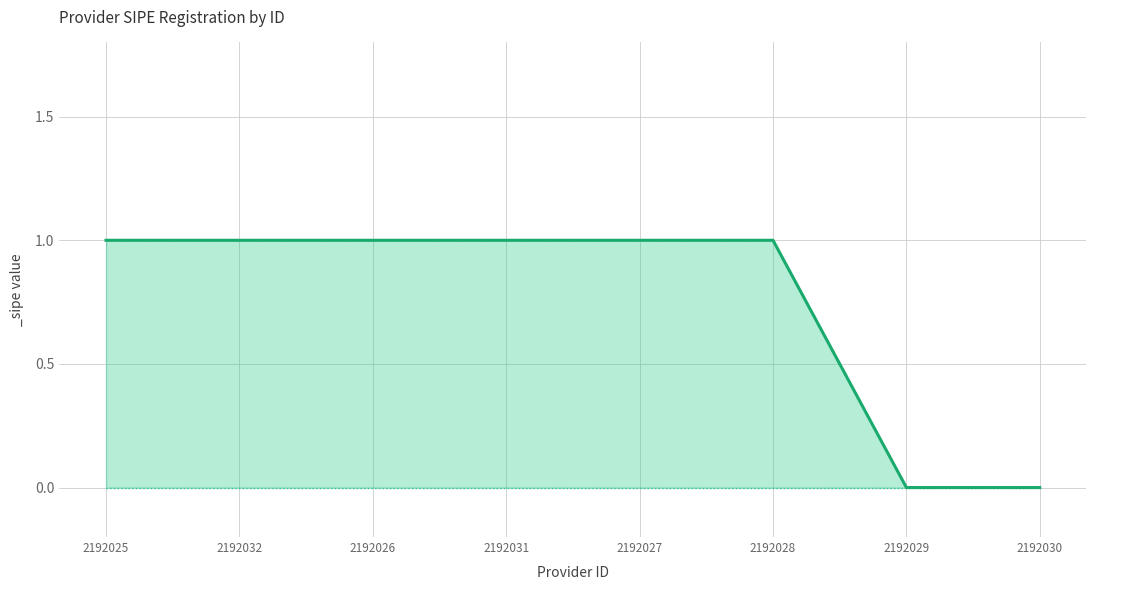

At which label is the value closest to 0?

2192029